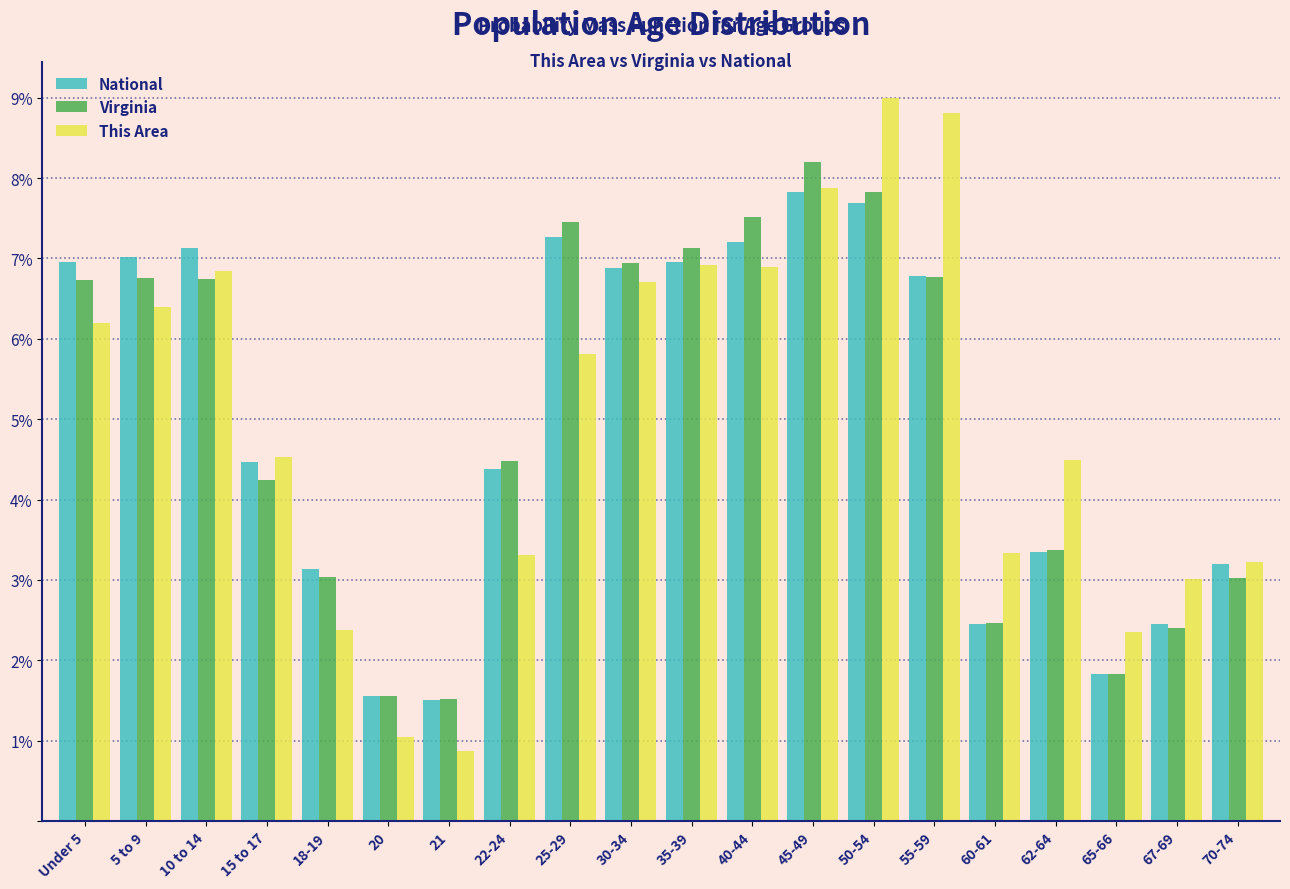

What is the minimum value shown in the chart?

0.9